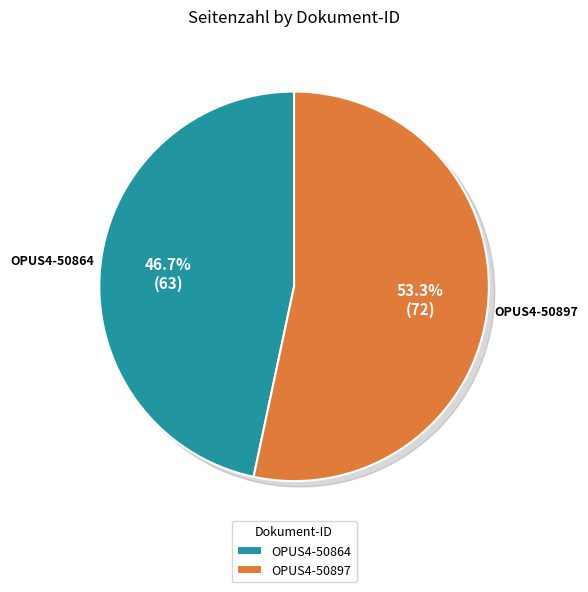

To the nearest percent, what percentage of the pie is OPUS4-50864?

47%